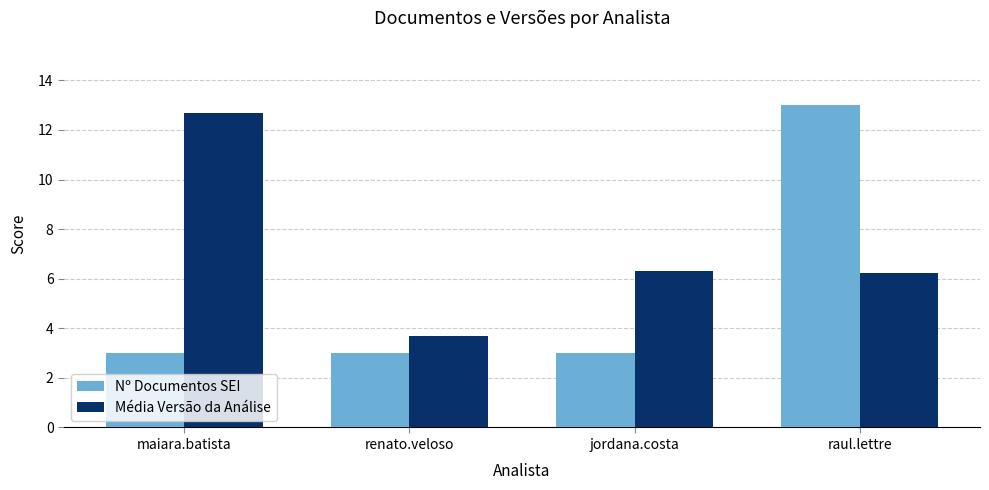

What is the value of the Média Versão da Análise bar at the 1st from the left?

12.7